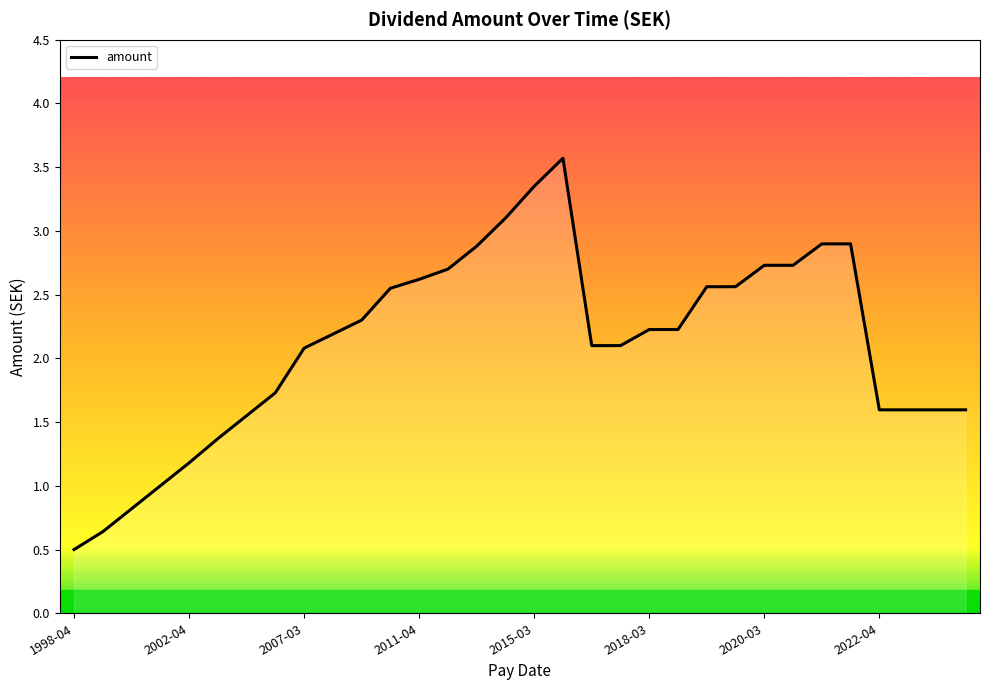

How many lines are shown in the chart?

1